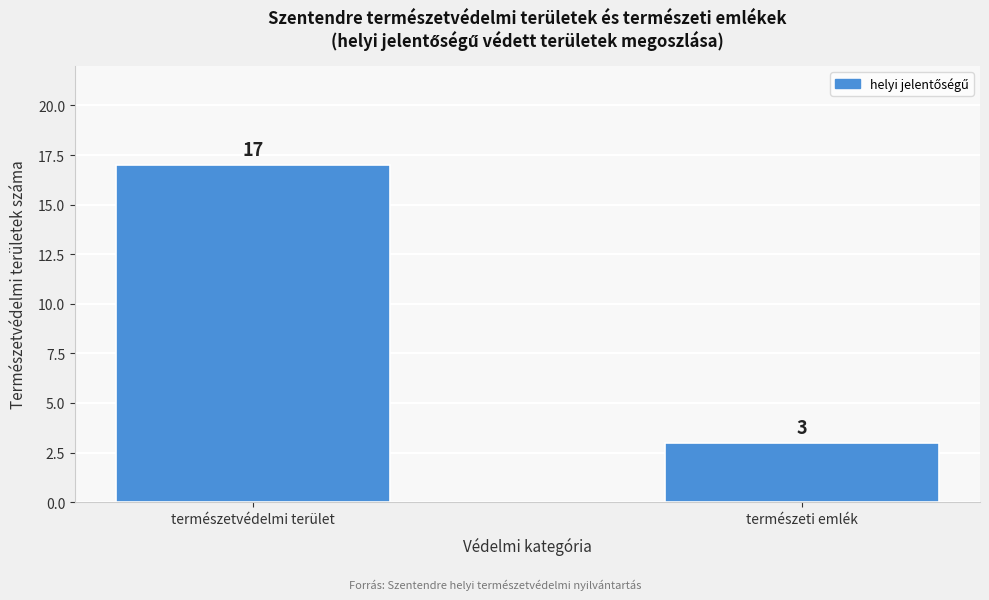

Reading right to left, list all the values displayed in this chart.

3	17